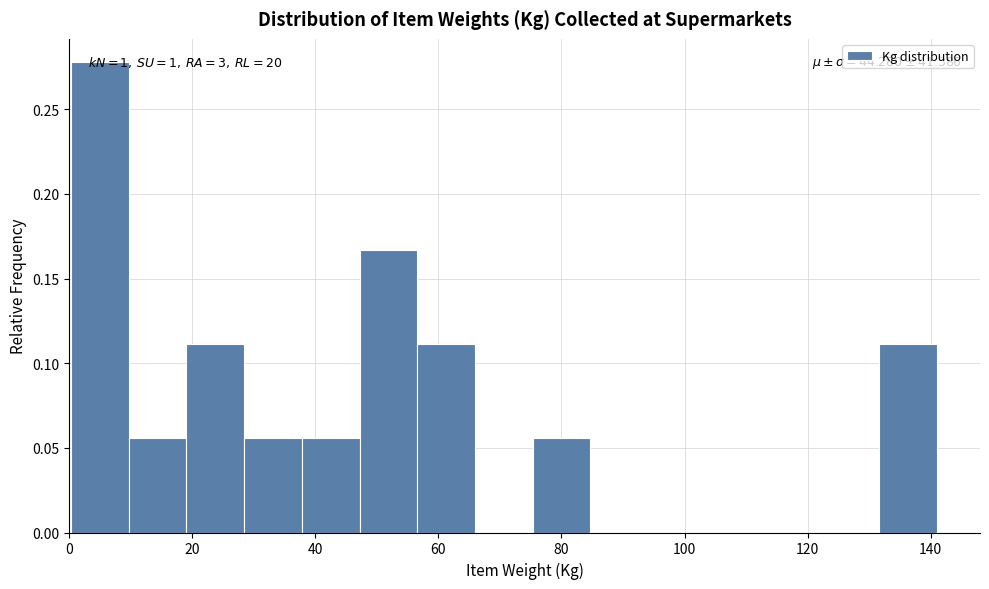

Which range on the x-axis has the tallest bar?

0 to 10